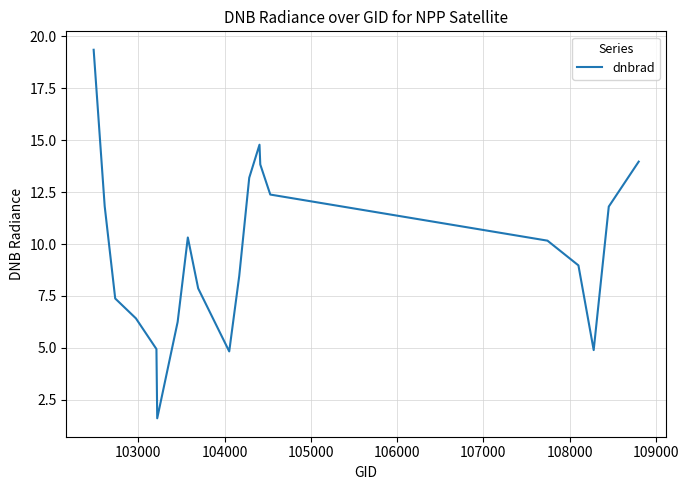

What is the greatest value displayed?

19.4